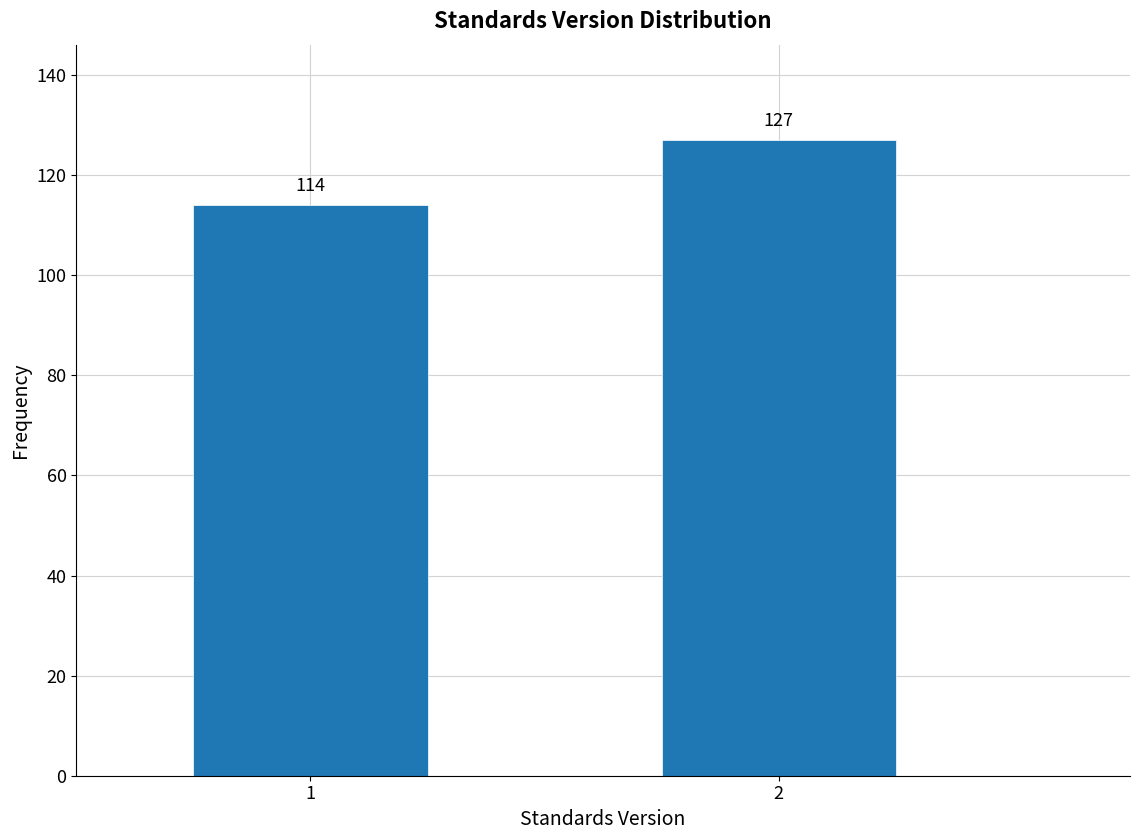

Reading left to right, transcribe all the data shown in this chart.

114	127